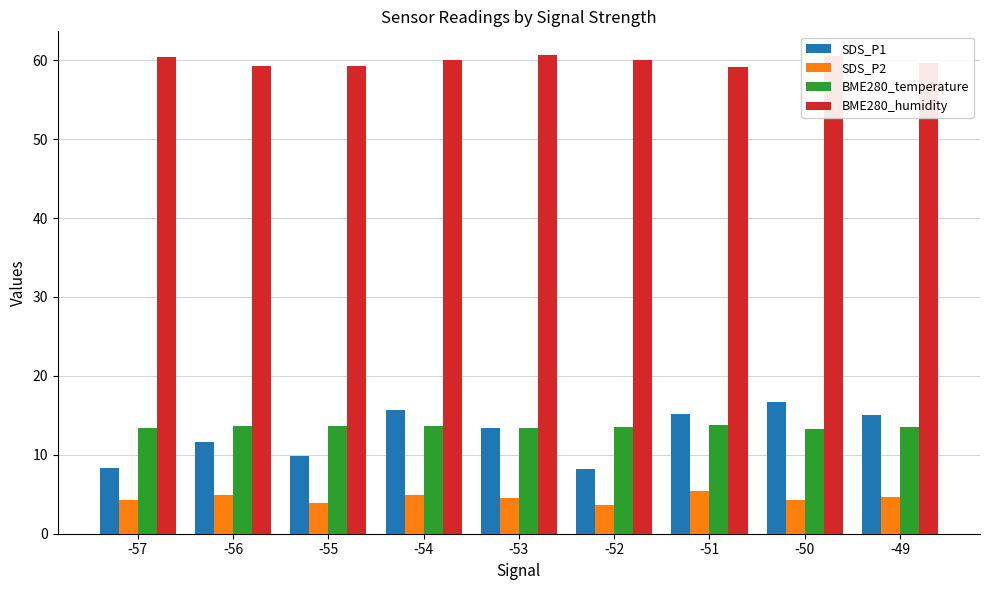

What is the maximum value shown in the chart?

60.6